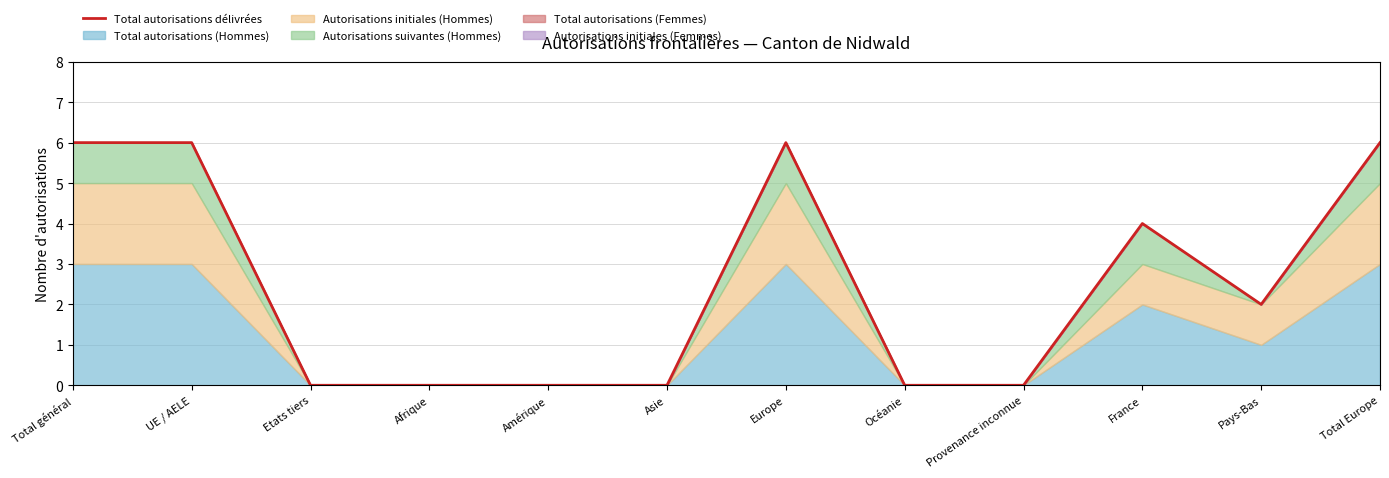

At which label is the value closest to 3?

France